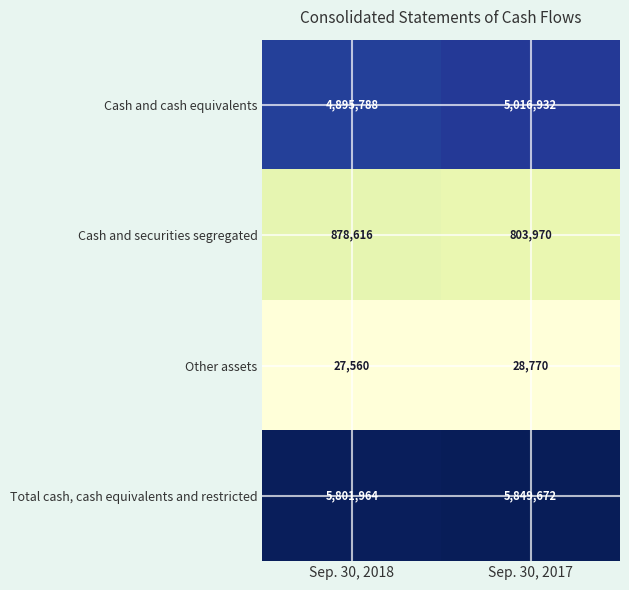

Which series changed the most between Sep. 30, 2018 and Sep. 30, 2017?

Cash and cash equivalents